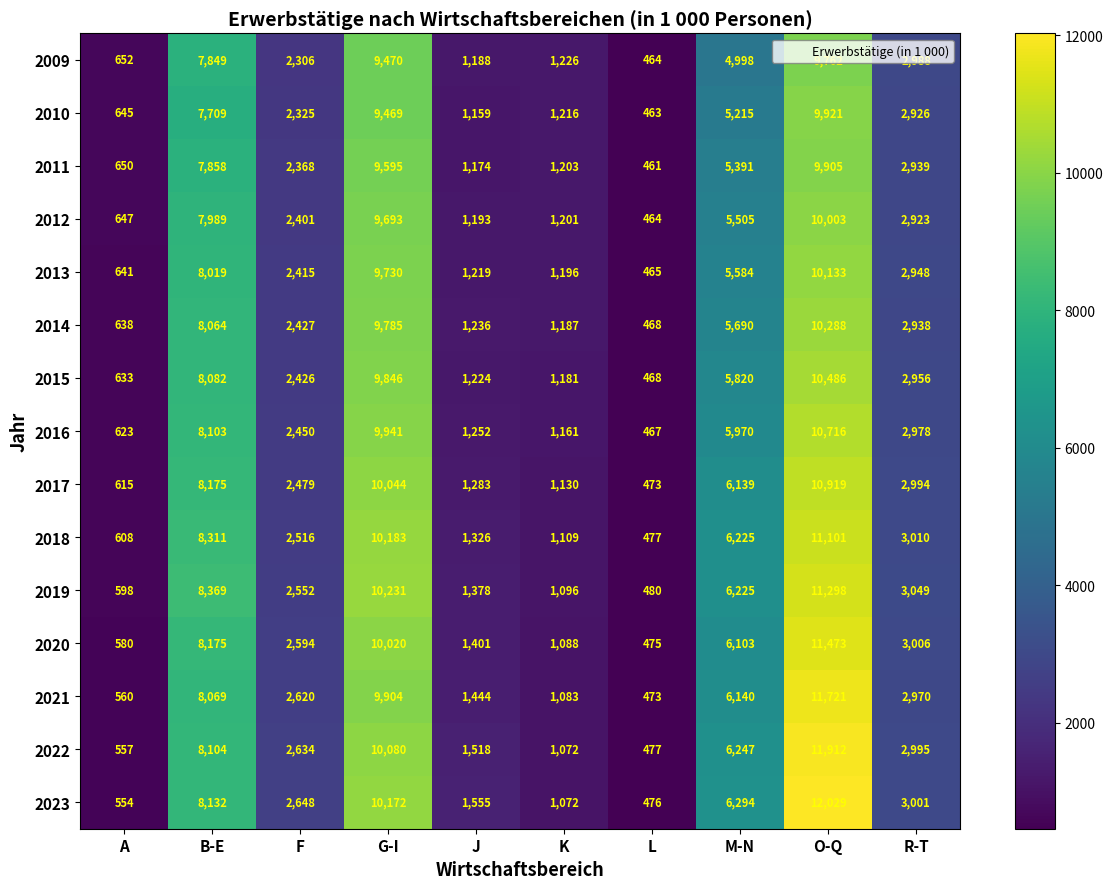

How many series are shown in this chart?

15